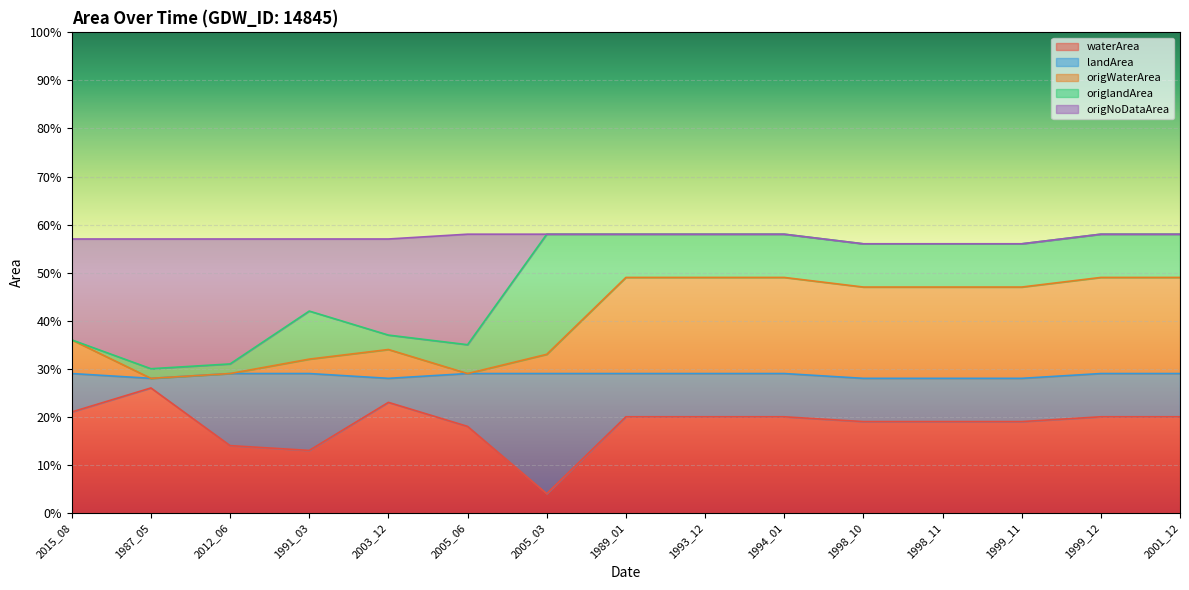

What is the difference between the maximum and minimum values in the origNoDataArea series?

0.3